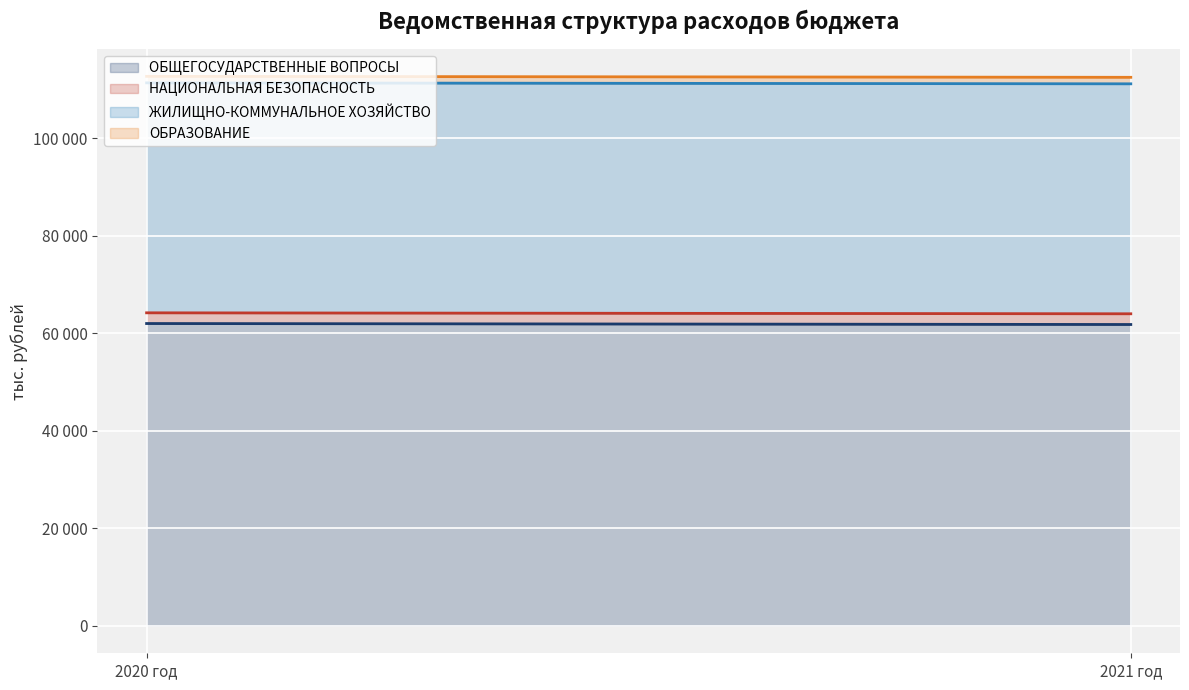

Between 2020 год and 2021 год, which is larger?

2020 год